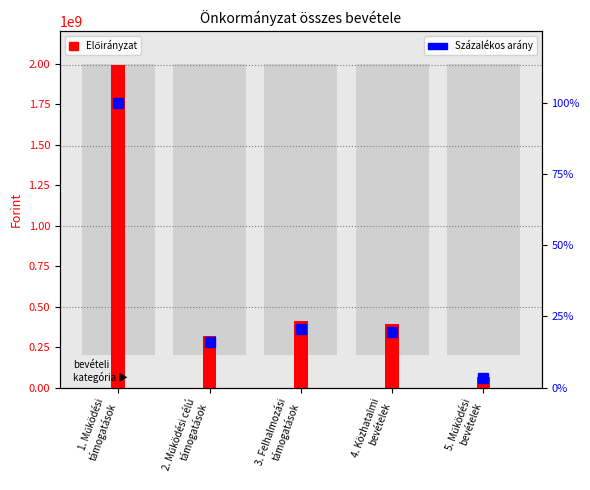

What is the value of the Százalékos arány bar at the 4th from the left?

19.6